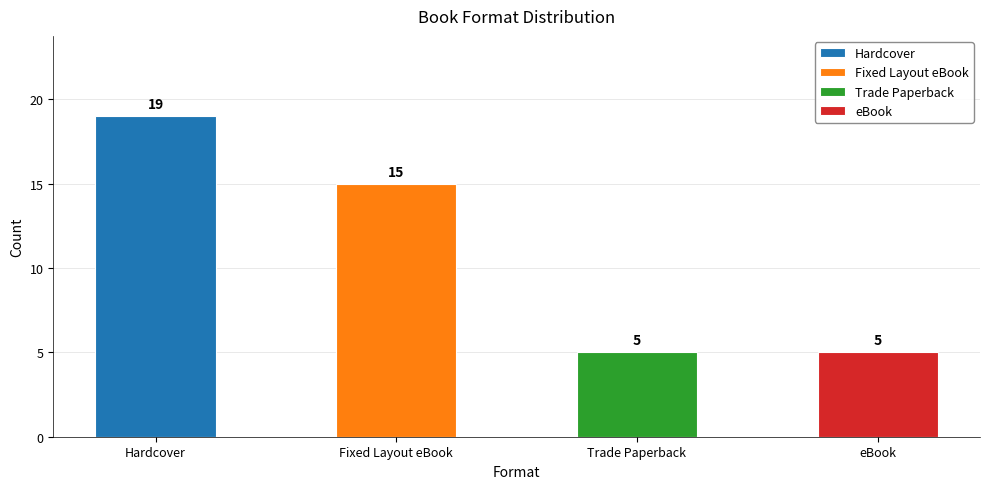

What are all the series names shown in the legend?

Hardcover, Fixed Layout eBook, Trade Paperback, eBook